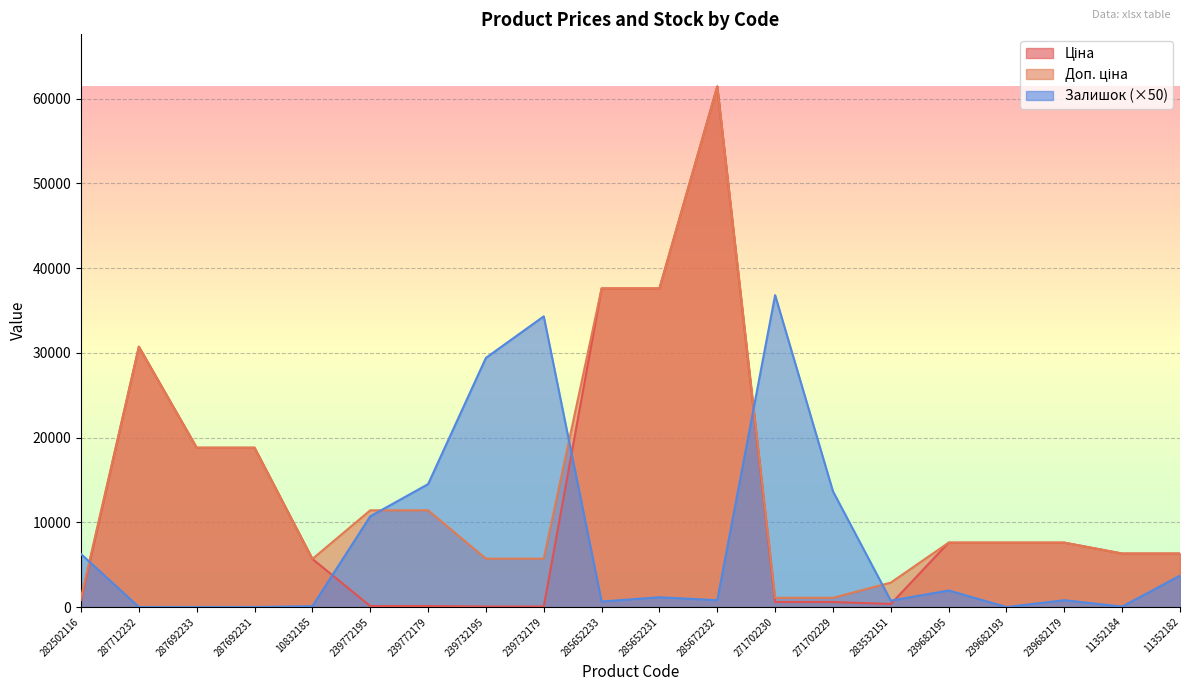

Where does the Залишок series first go above 1150?

282502116